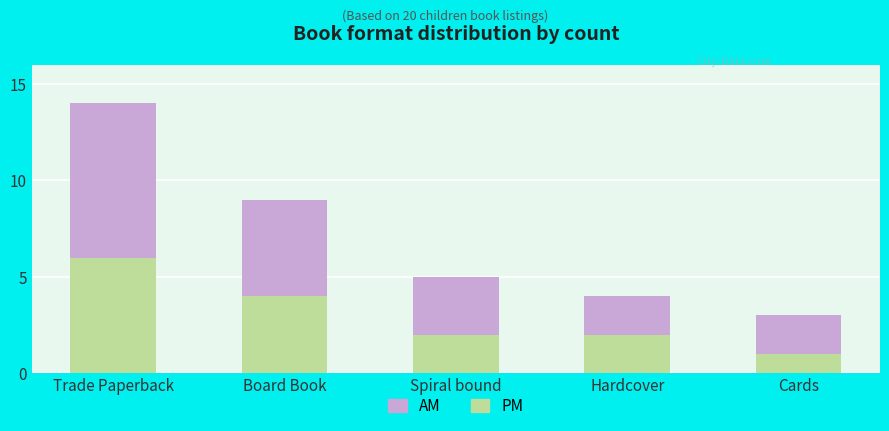

Is it true that PM equals 9 at Trade Paperback?

False